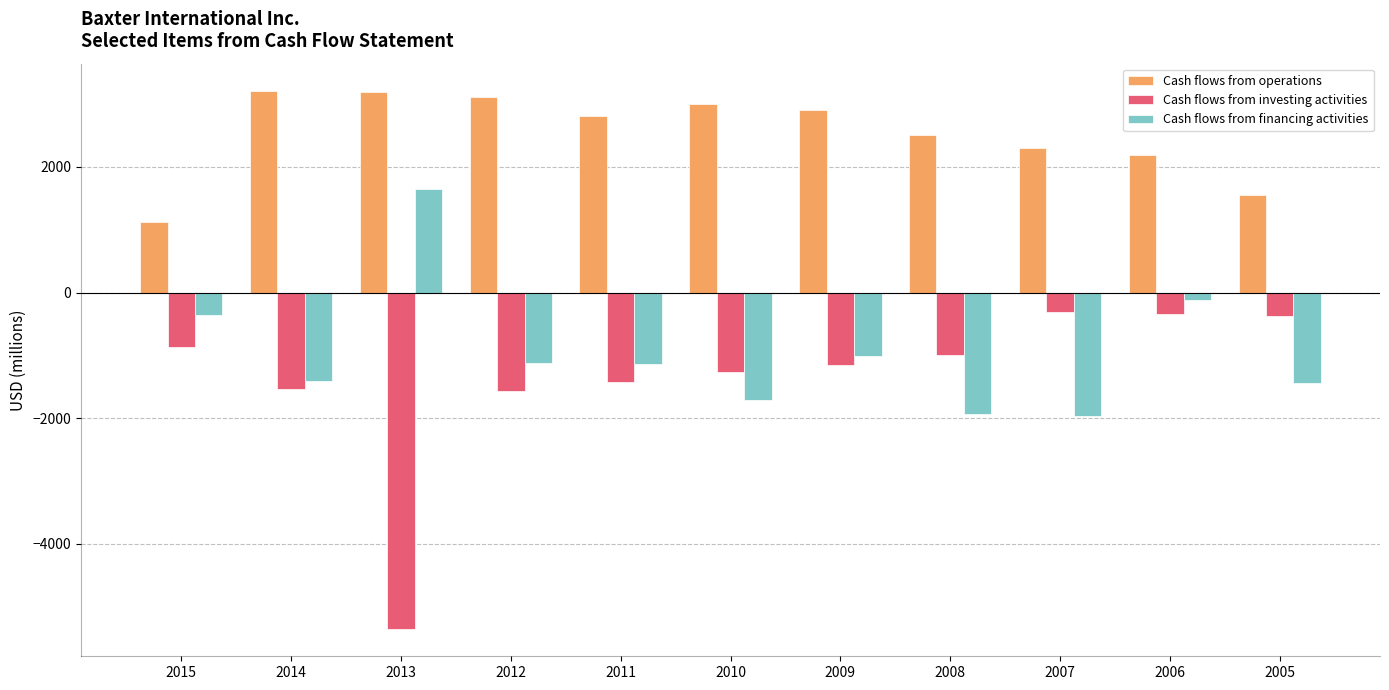

Which series has the widest spread of values?

Cash flows from investing activities